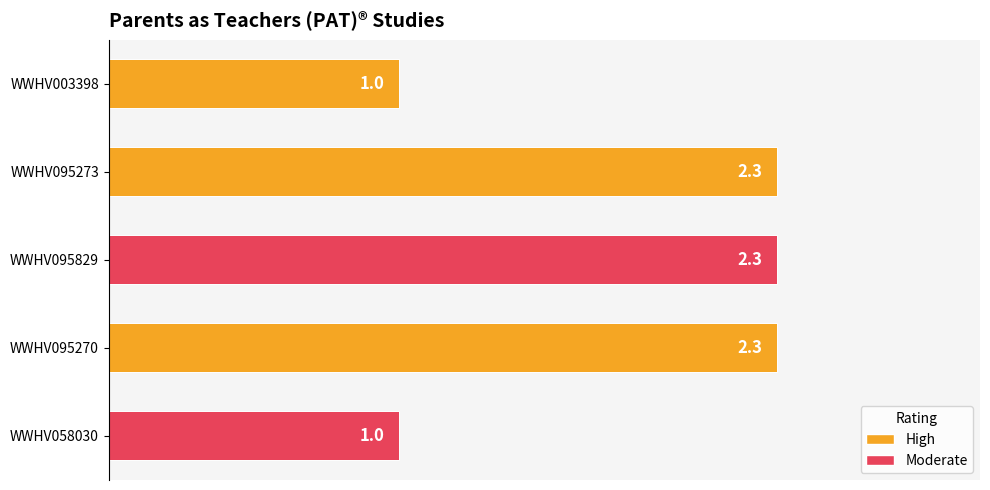

Is it true that the value at WWHV095829 is 3.9?

False